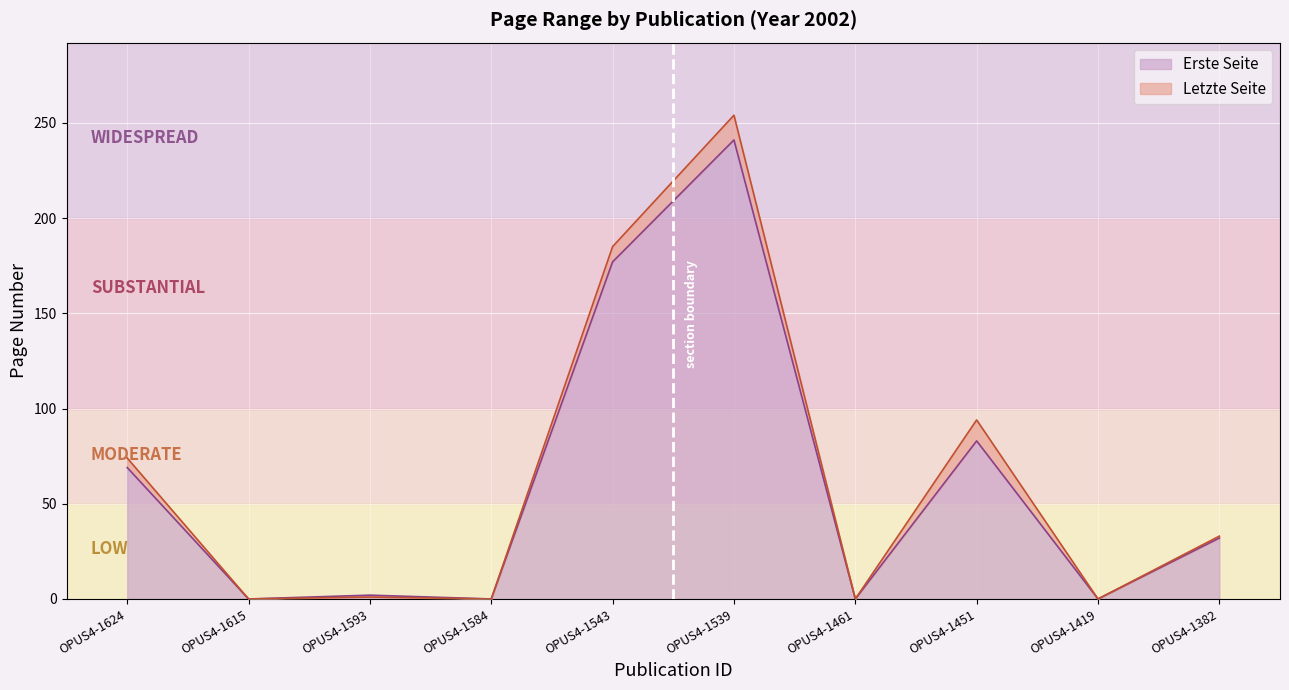

At how many categories does at least one series exceed 133?

2